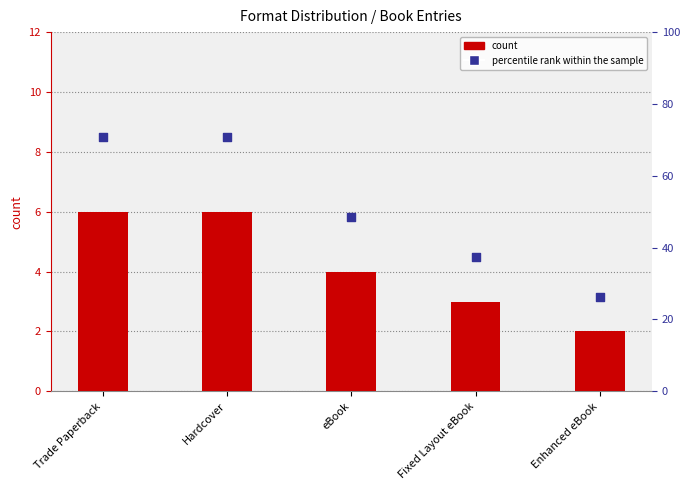

Which series has the largest total across all categories?

percentile rank within the sample